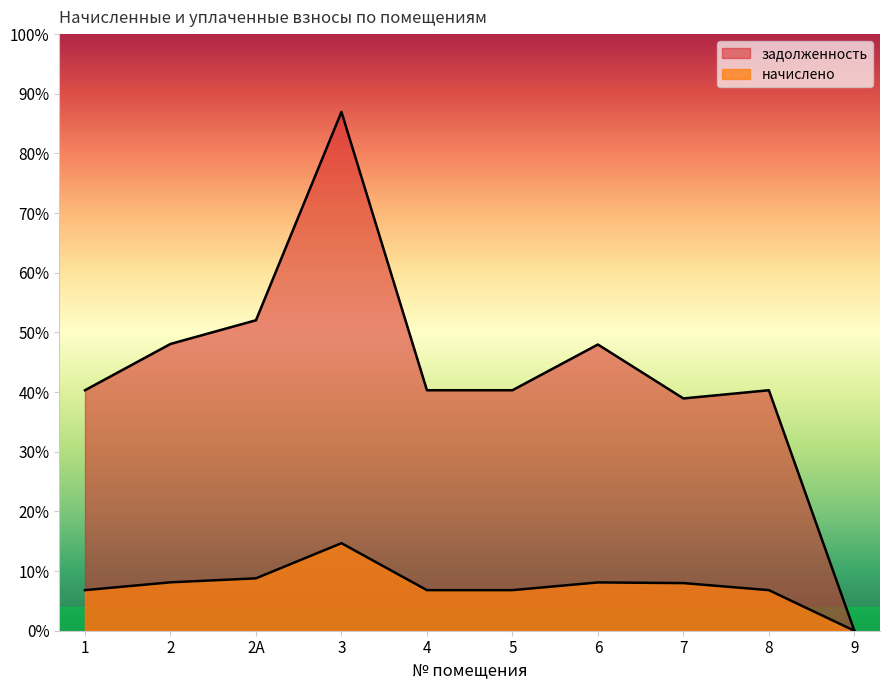

How many data points in начислено are above 1620?

4